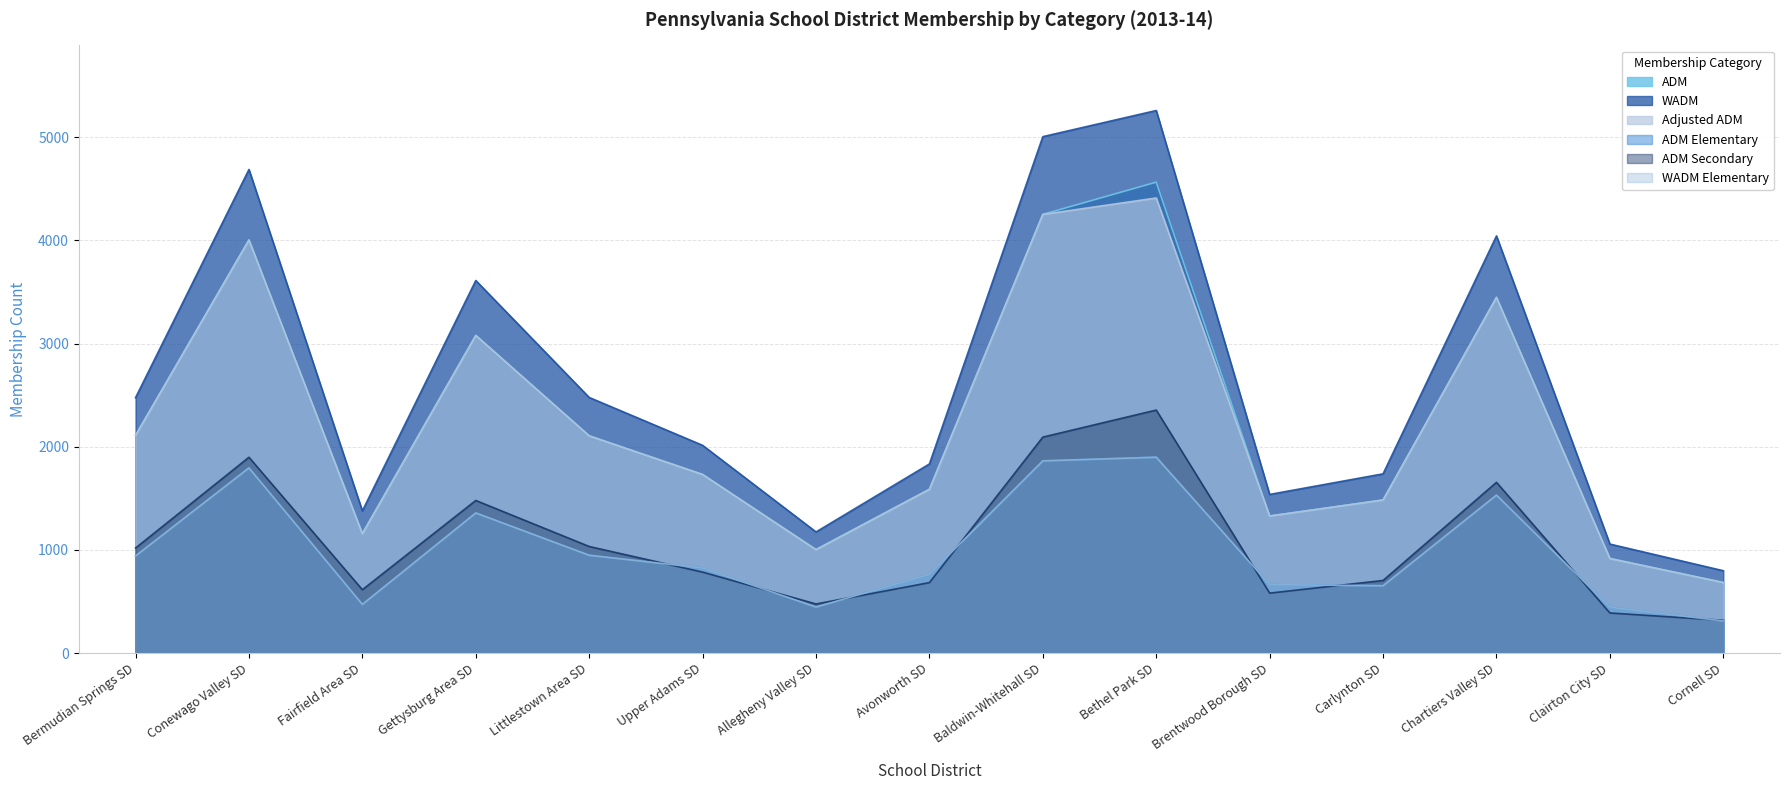

What is the value of the Adjusted ADM point at the 14th from the left?

916.4